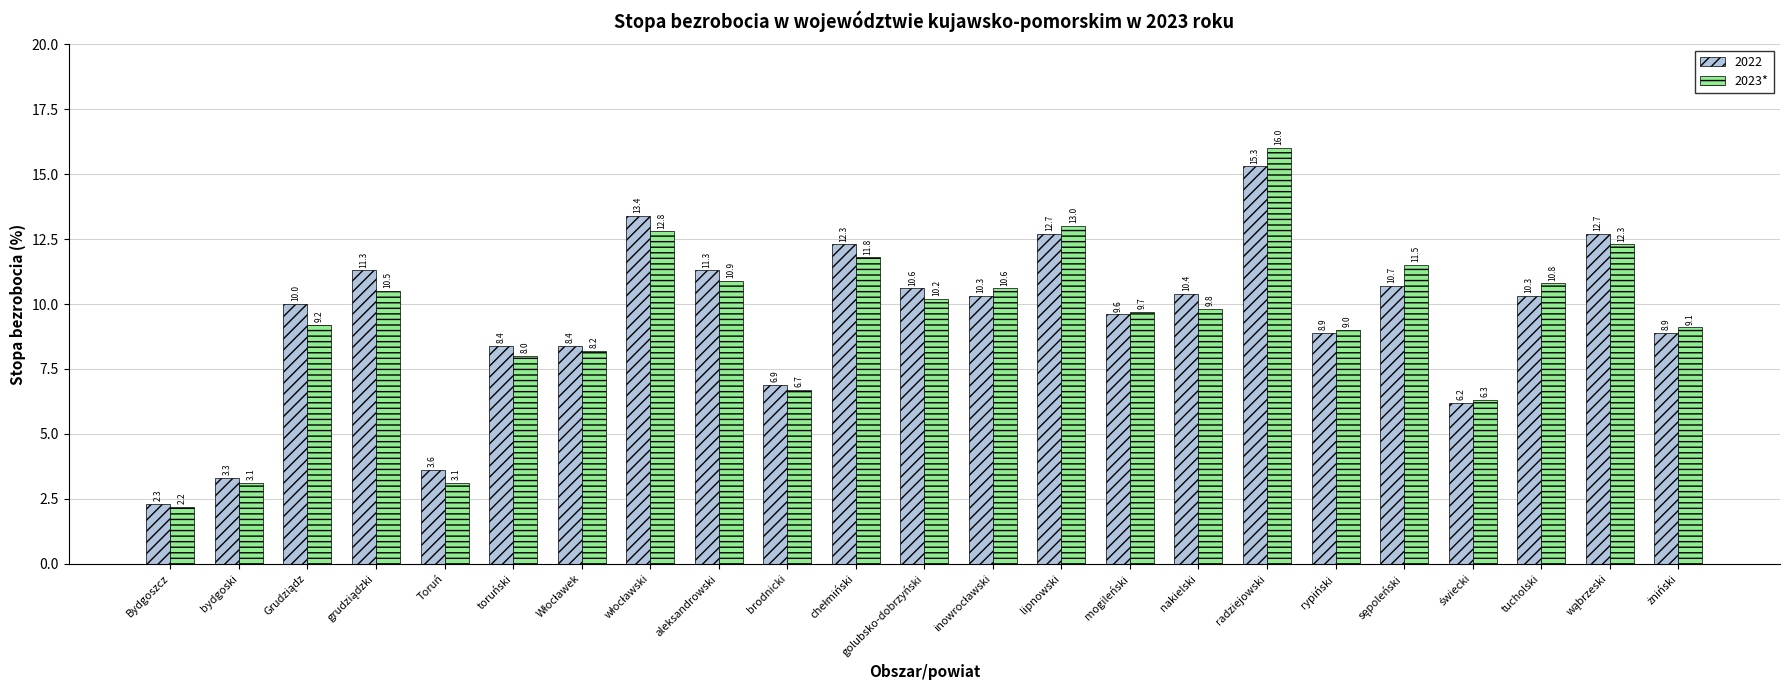

Does the chart contain any negative values?

No